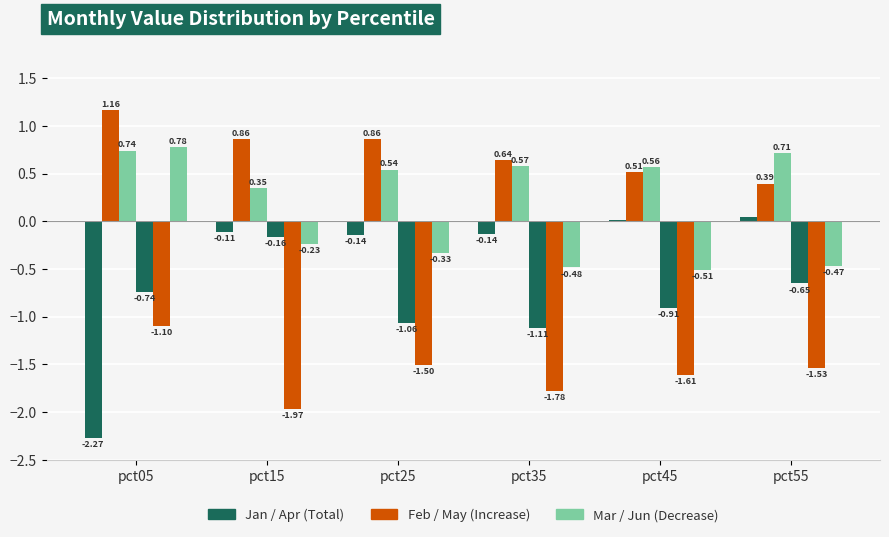

Are the bars grouped side by side (vs. stacked)?

Yes